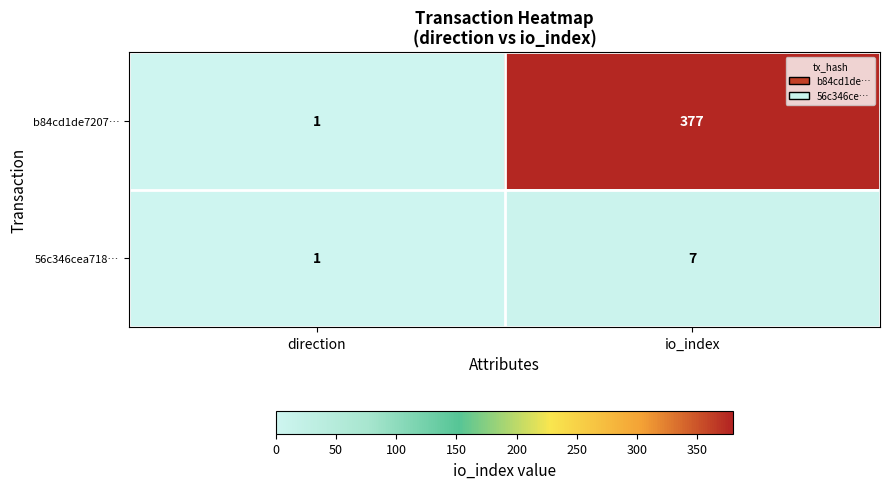

Which category has the highest value in the b84cd1de7207… series?

io_index